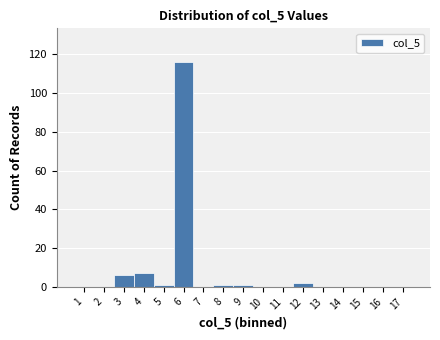

Over which range of the x-axis is the bar tallest?

5.5 to 6.5